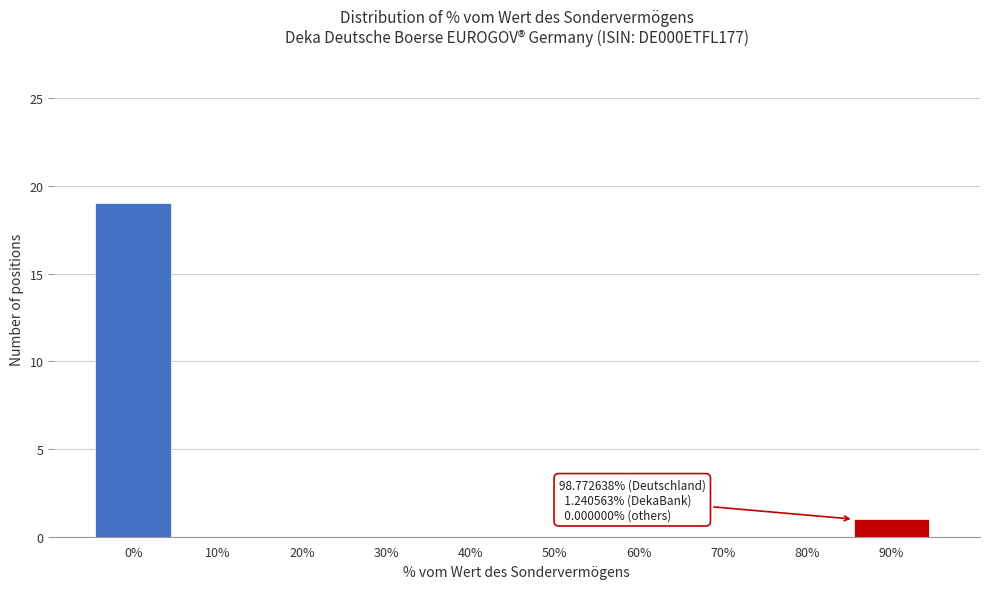

Reading right to left, transcribe all the data shown in this chart.

90%=1	80%=0	70%=0	60%=0	50%=0	40%=0	30%=0	20%=0	10%=0	0%=19